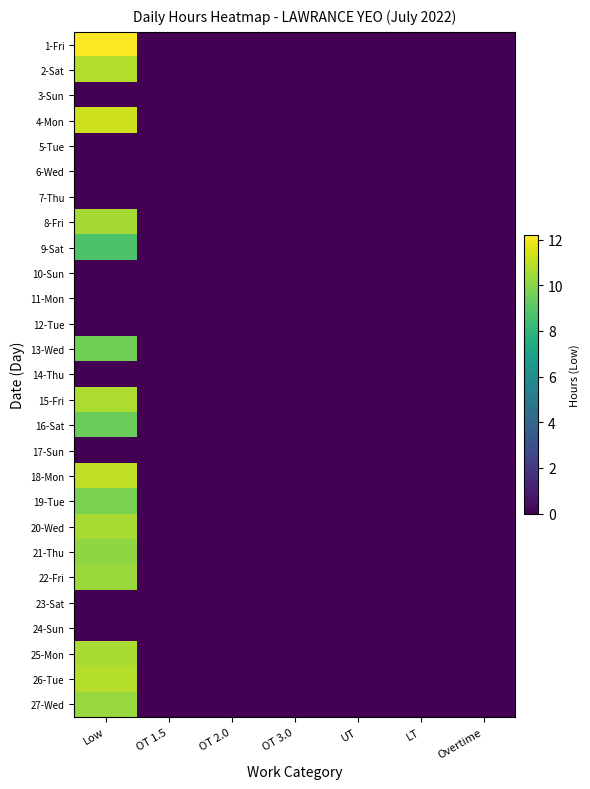

At how many categories does at least one series exceed 7?

1